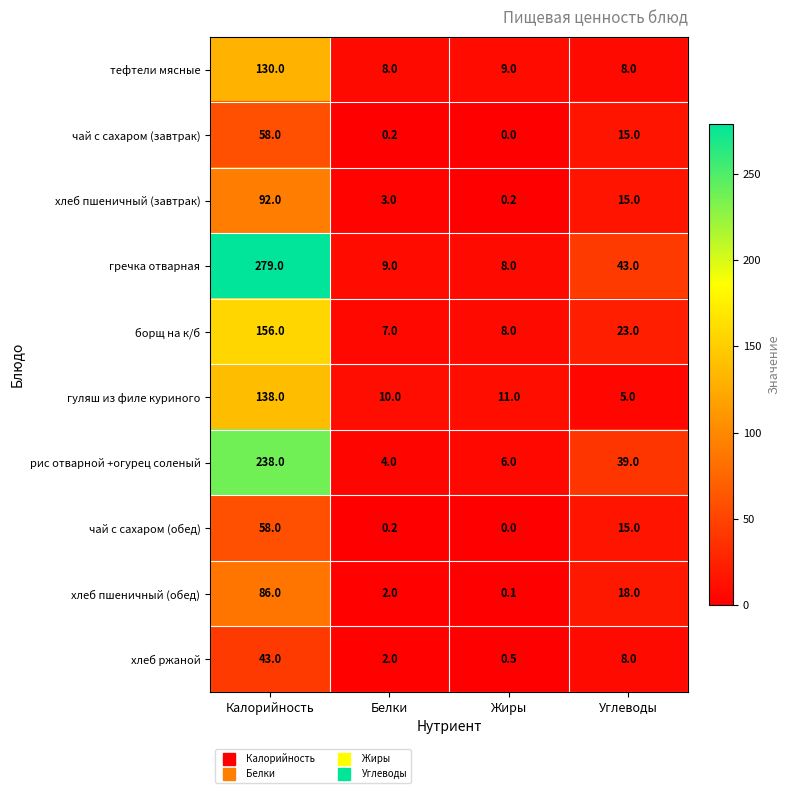

What is the maximum value shown in the chart?

279.0